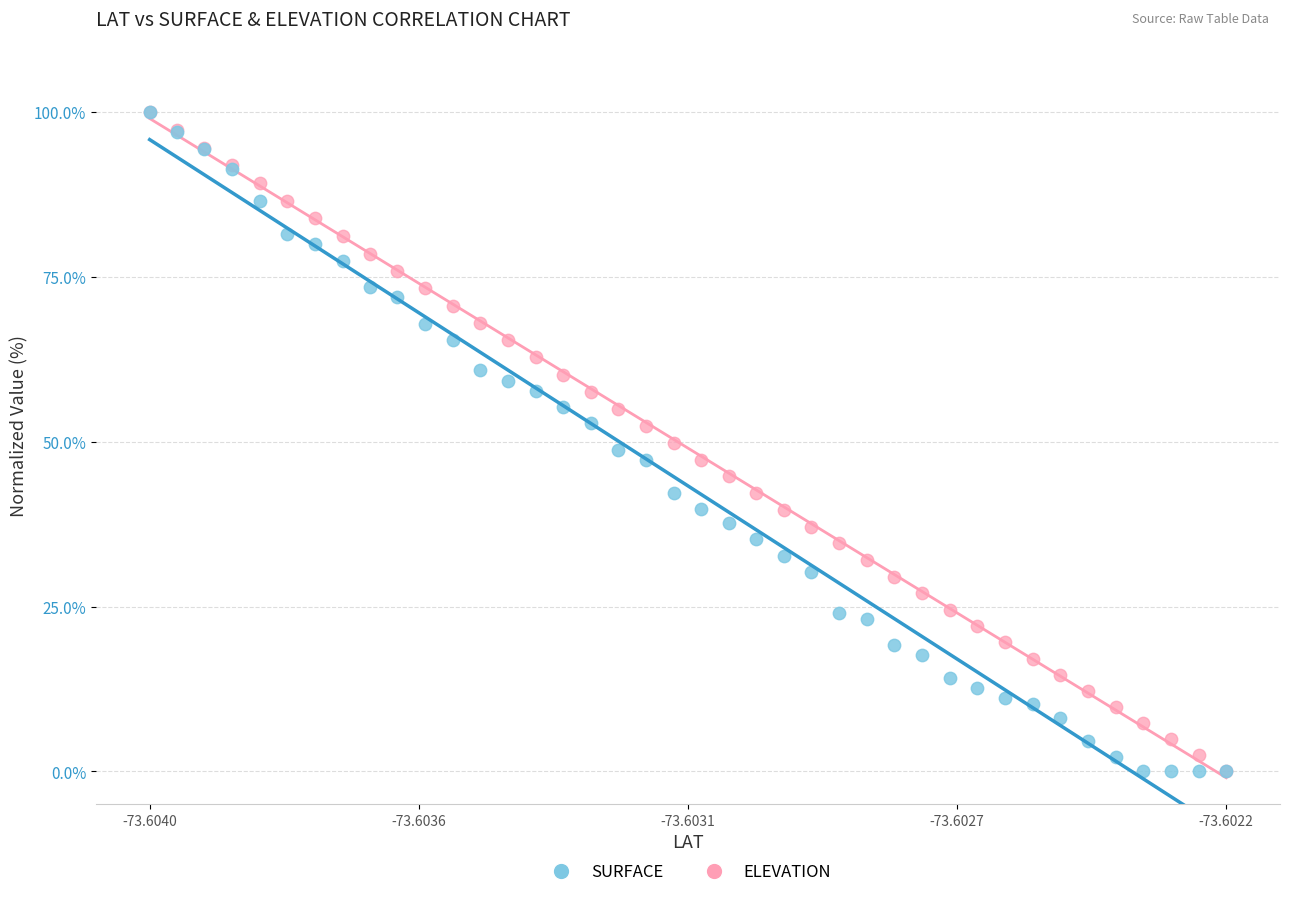

What are all the series names shown in the legend?

SURFACE, ELEVATION